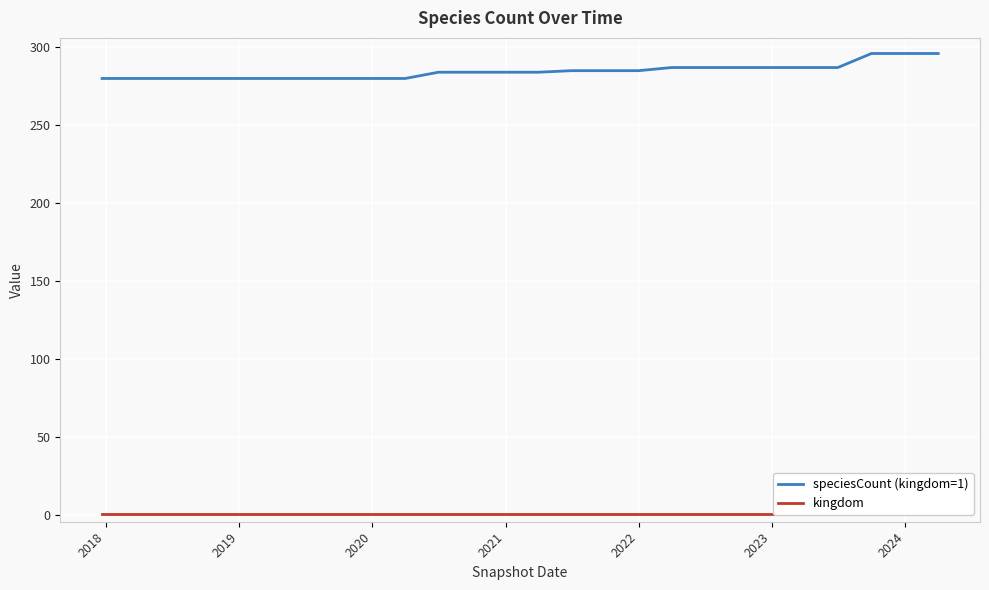

What are all the series names shown in the legend?

speciesCount (kingdom=1), kingdom